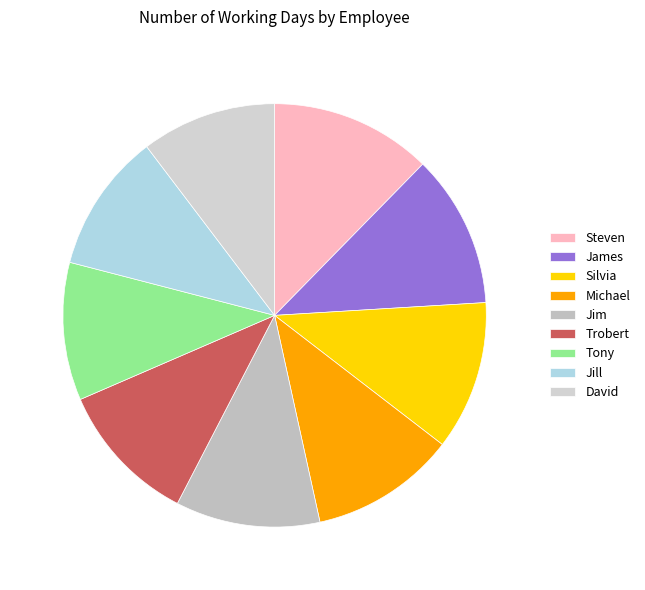

True or false: James accounts for 1% of the total.

False